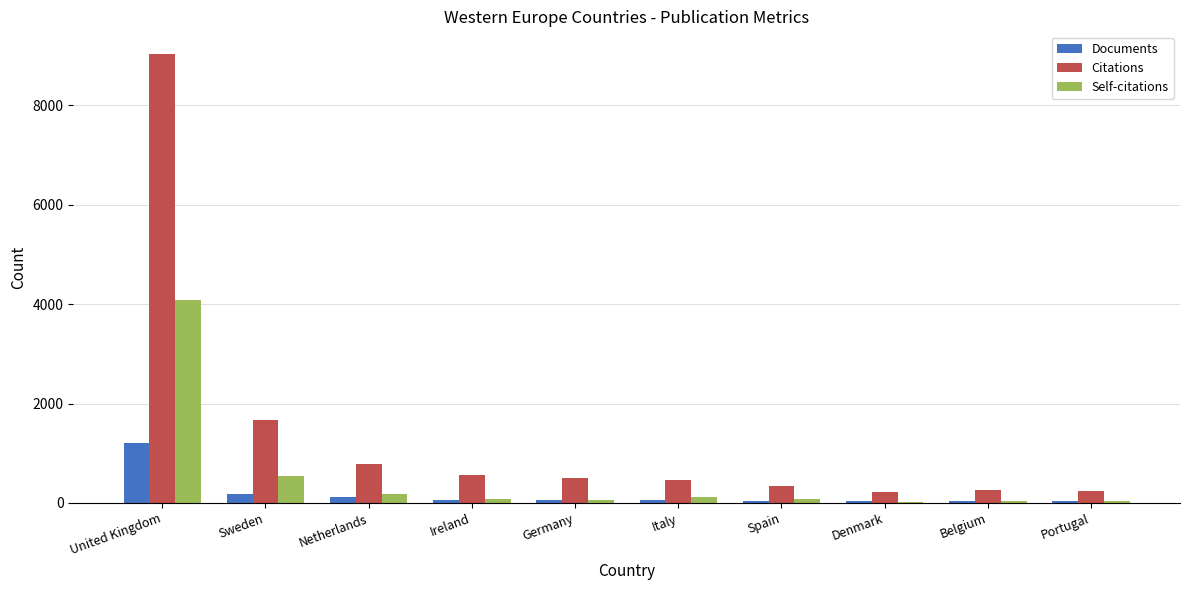

What are all the series names shown in the legend?

Documents, Citations, Self-citations